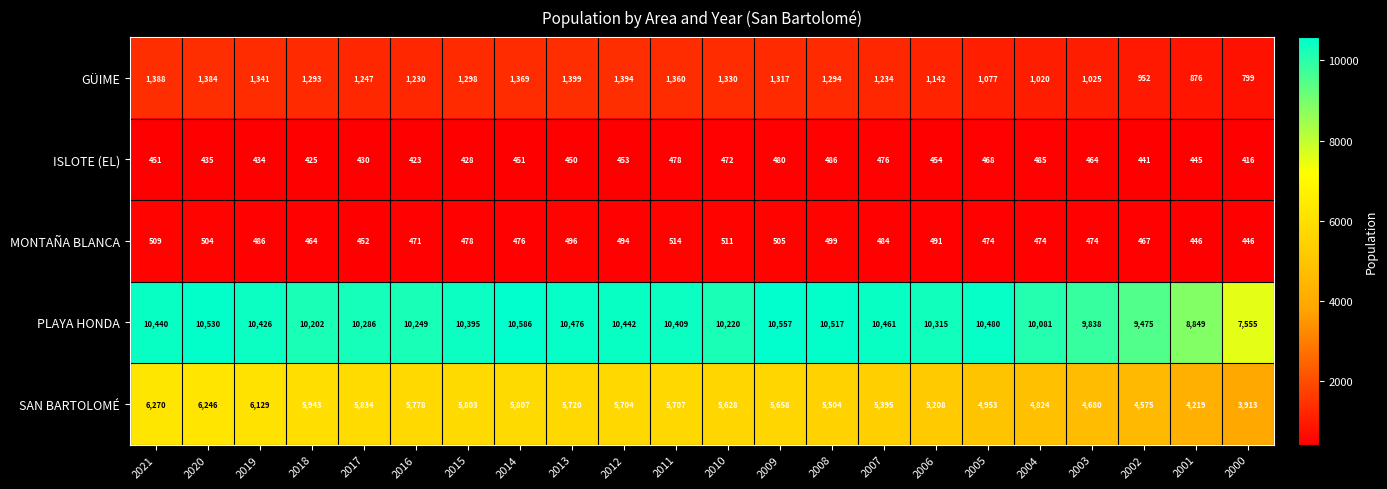

Which category has the highest value across all series?

2014